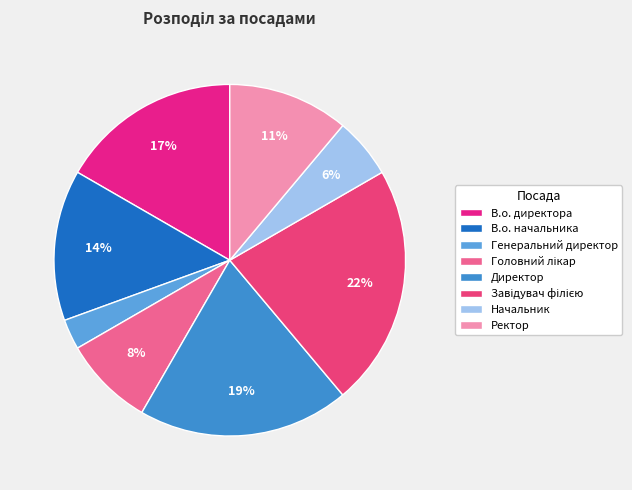

Is there any slice that represents more than half of the pie?

No